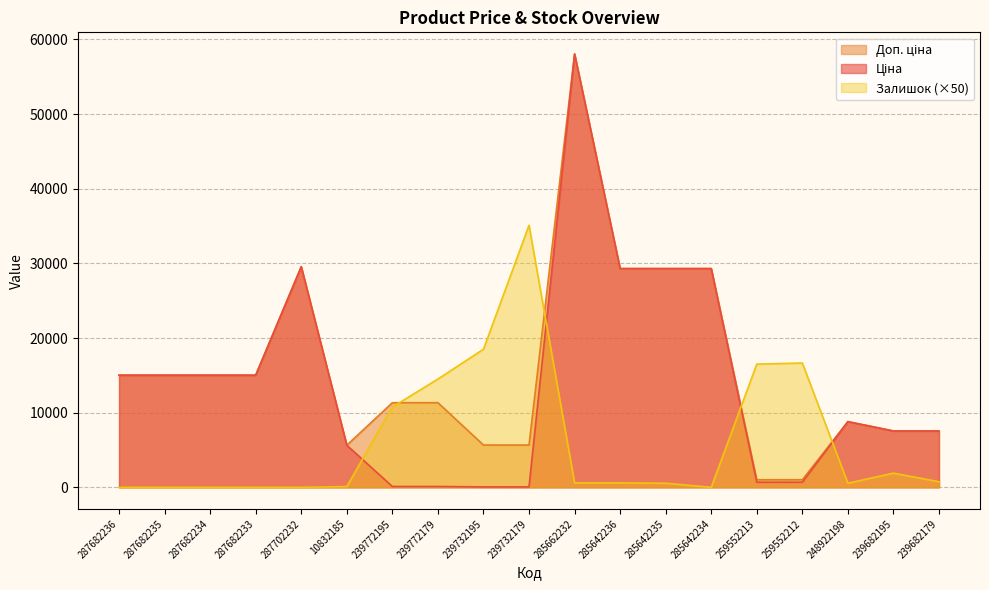

Reading left to right, what are all the values shown in this chart?

Ціна: 287682236=15019.2	287682235=15019.2	287682234=15019.2	287682233=15019.2	287702232=29548.9	10832185=5636.0	239772195=113.3	239772179=113.3	239732195=56.7	239732179=56.7	285662232=58037.0	285642236=29294.9	285642235=29294.9	285642234=29294.9	259552213=689.1	259552212=689.1	248922198=8797.6	239682195=7545.9	239682179=7545.9
Доп. ціна: 287682236=15019.2	287682235=15019.2	287682234=15019.2	287682233=15019.2	287702232=29548.9	10832185=5636.0	239772195=11334.0	239772179=11334.0	239732195=5667.0	239732179=5667.0	285662232=58037.0	285642236=29294.9	285642235=29294.9	285642234=29294.9	259552213=1017.8	259552212=1017.8	248922198=8797.6	239682195=7545.9	239682179=7545.9
Залишок: 287682236=0.0	287682235=0.0	287682234=0.0	287682233=0.0	287702232=0.0	10832185=100.0	239772195=10750.0	239772179=14500.0	239732195=18500.0	239732179=35100.0	285662232=600.0	285642236=600.0	285642235=550.0	285642234=0.0	259552213=16500.0	259552212=16650.0	248922198=550.0	239682195=1900.0	239682179=750.0